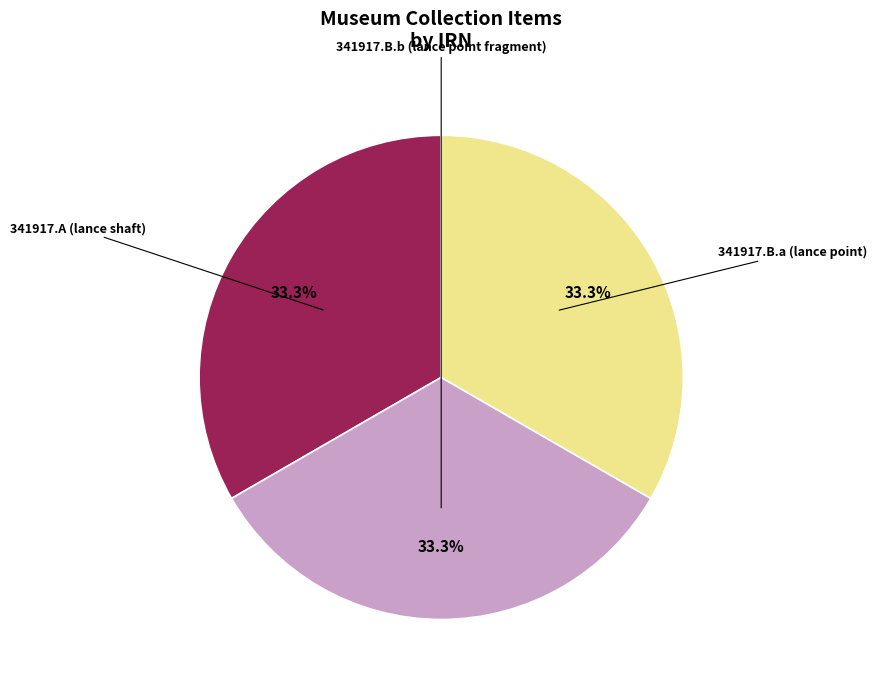

Is there a majority slice in this chart?

No